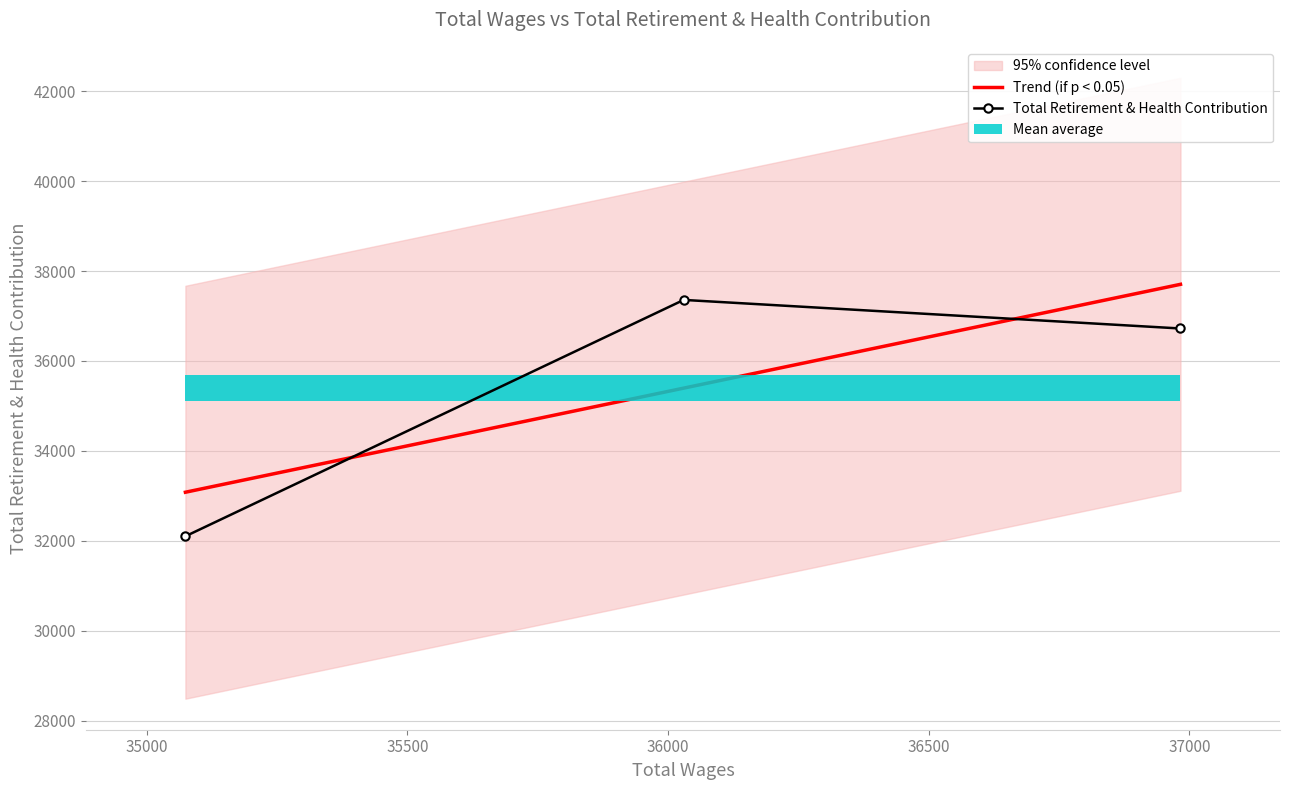

At which label does the data first exceed 36723?

36030